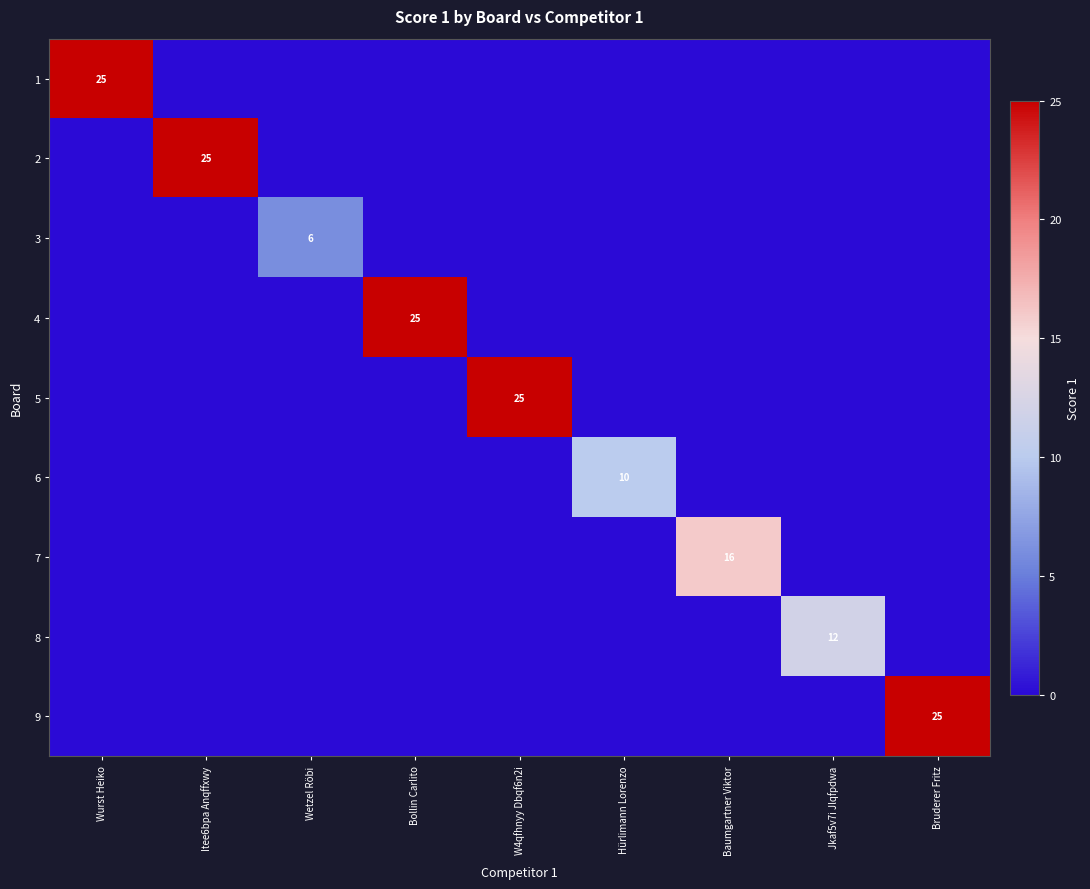

True or false: 7 has a value of 8 at Baumgartner Viktor.

False